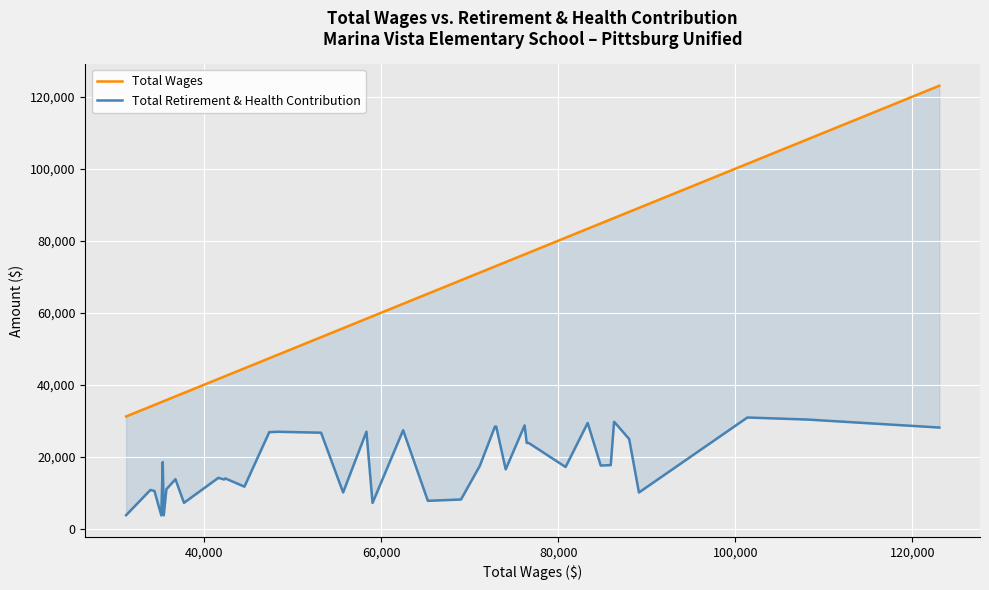

List the series in order of their overall mean, lowest first.

Total Retirement & Health Contribution, Total Wages